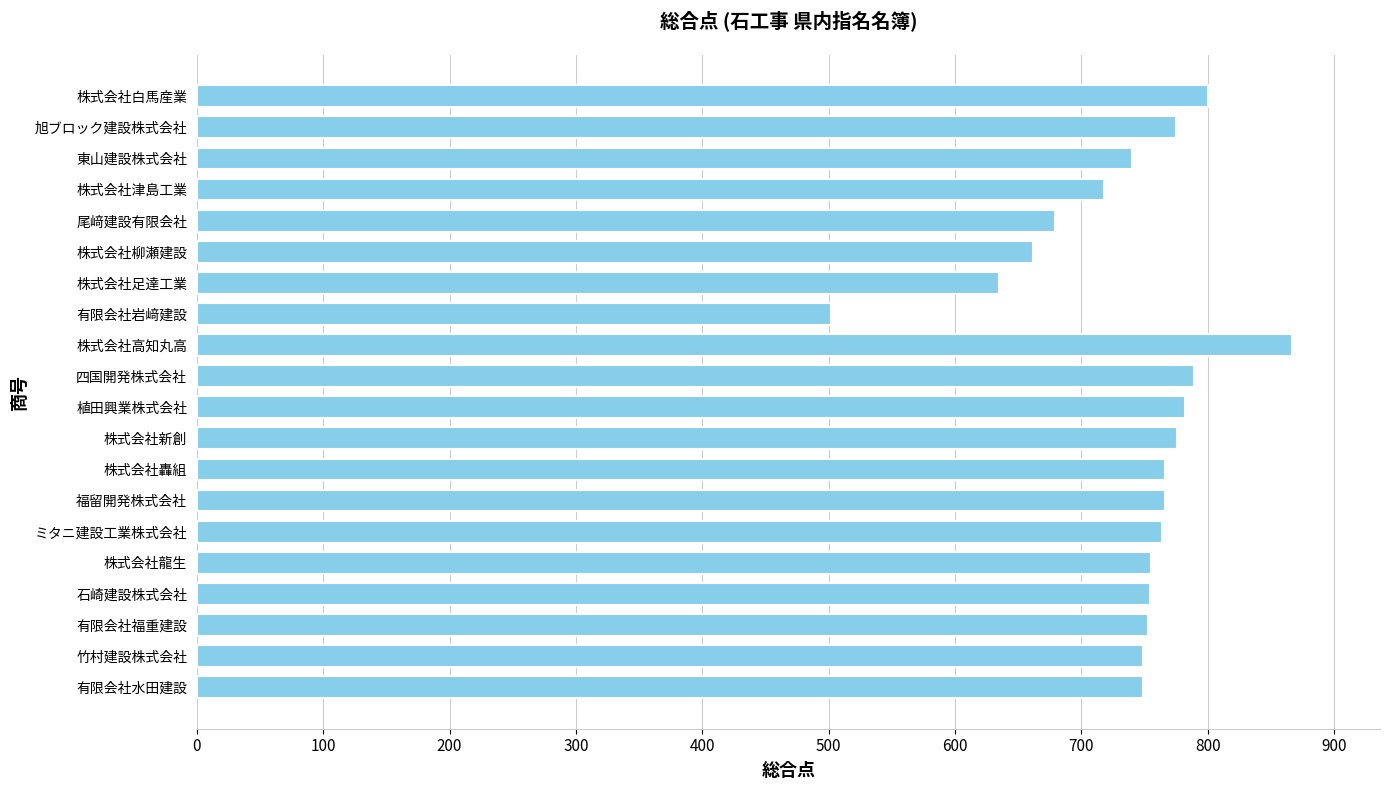

How many values are below 755?

10